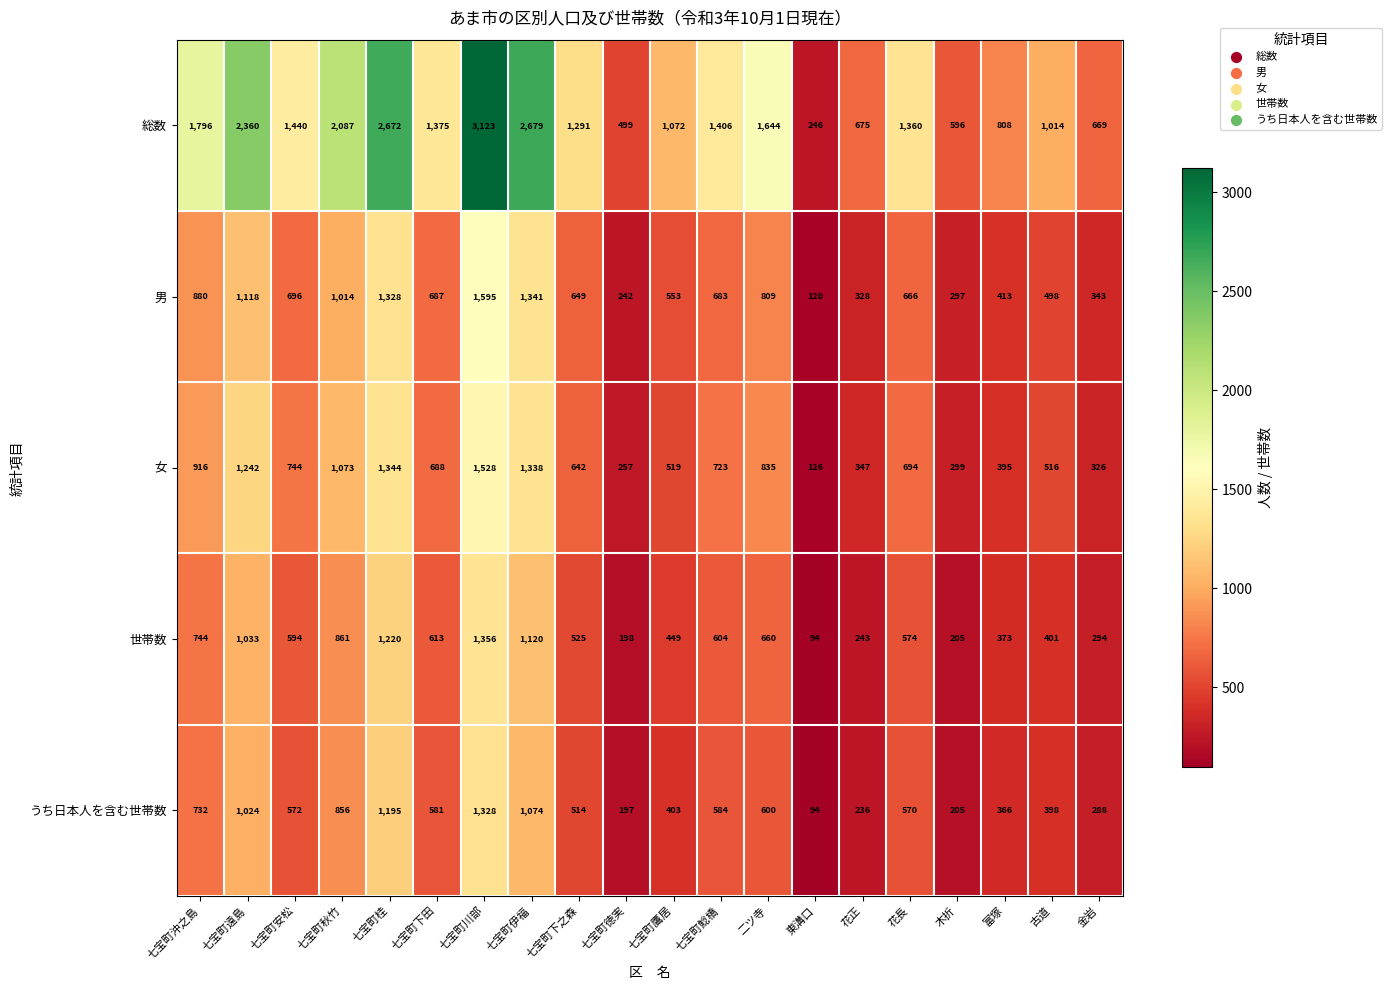

What is the average value of the 女 series?

728